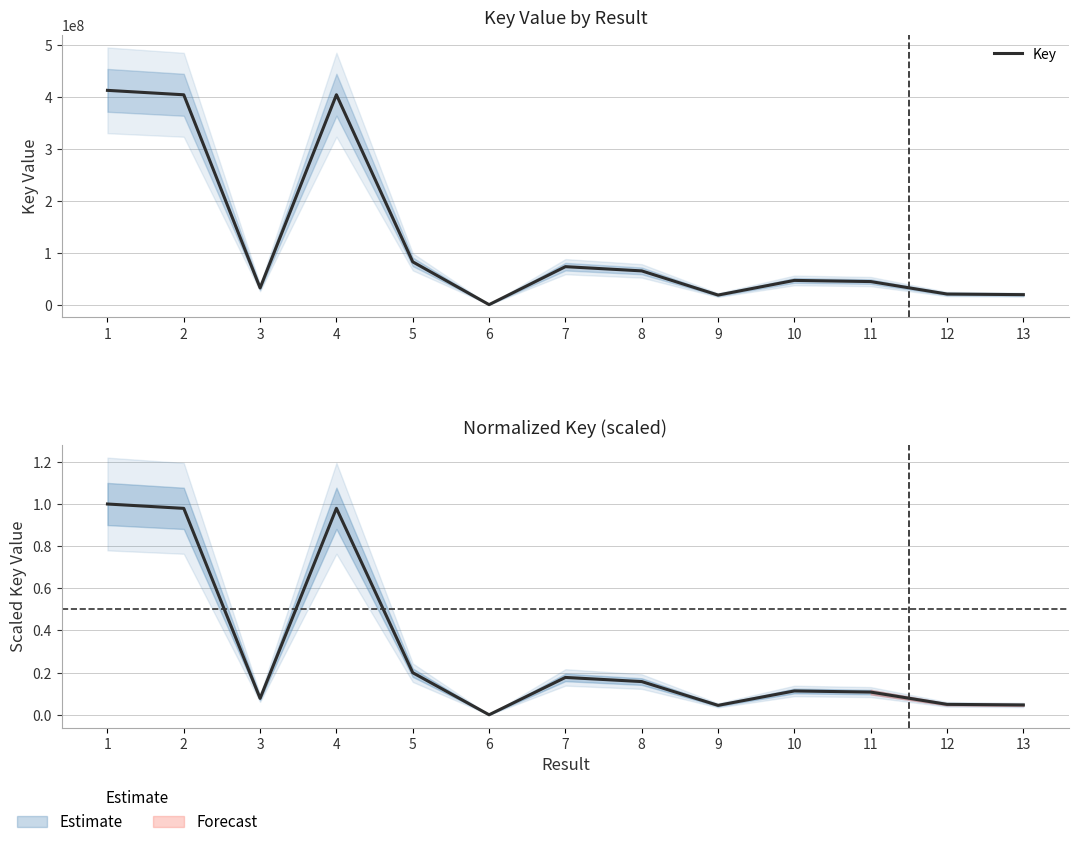

True or false: there are more than 0 points higher than both neighbors.

True